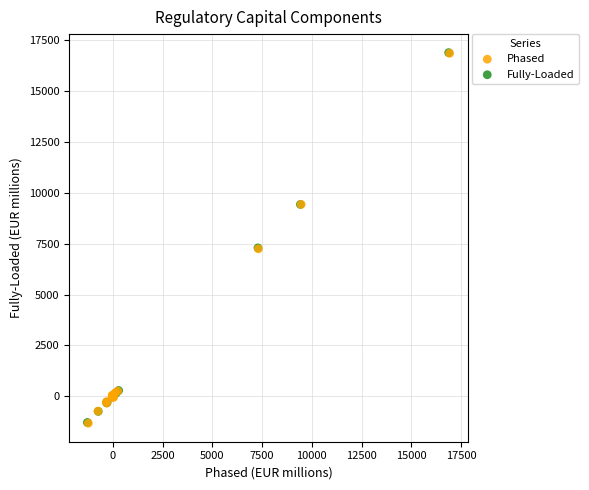

Which series has the largest Y range (max minus min)?

Phased